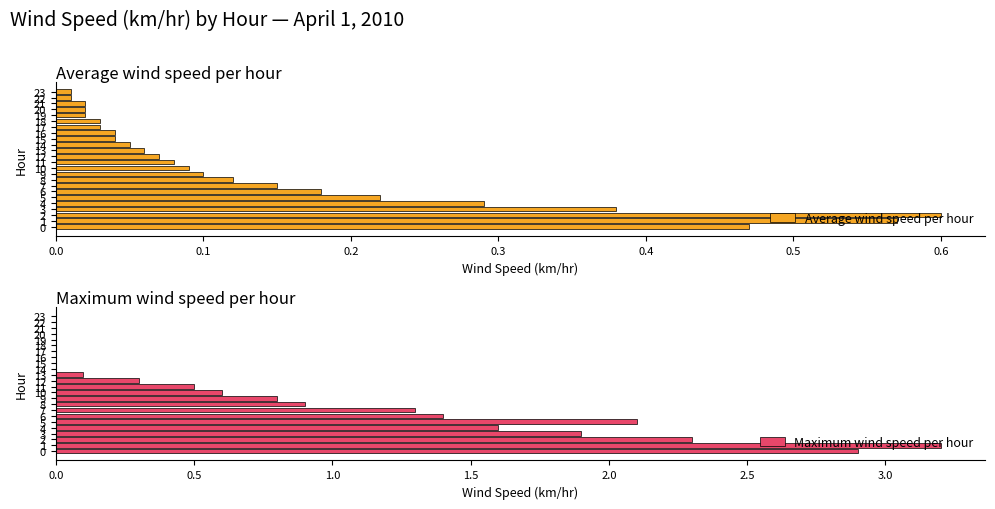

The value of Average wind speed per hour at 10 is 0.1. True or false?

True